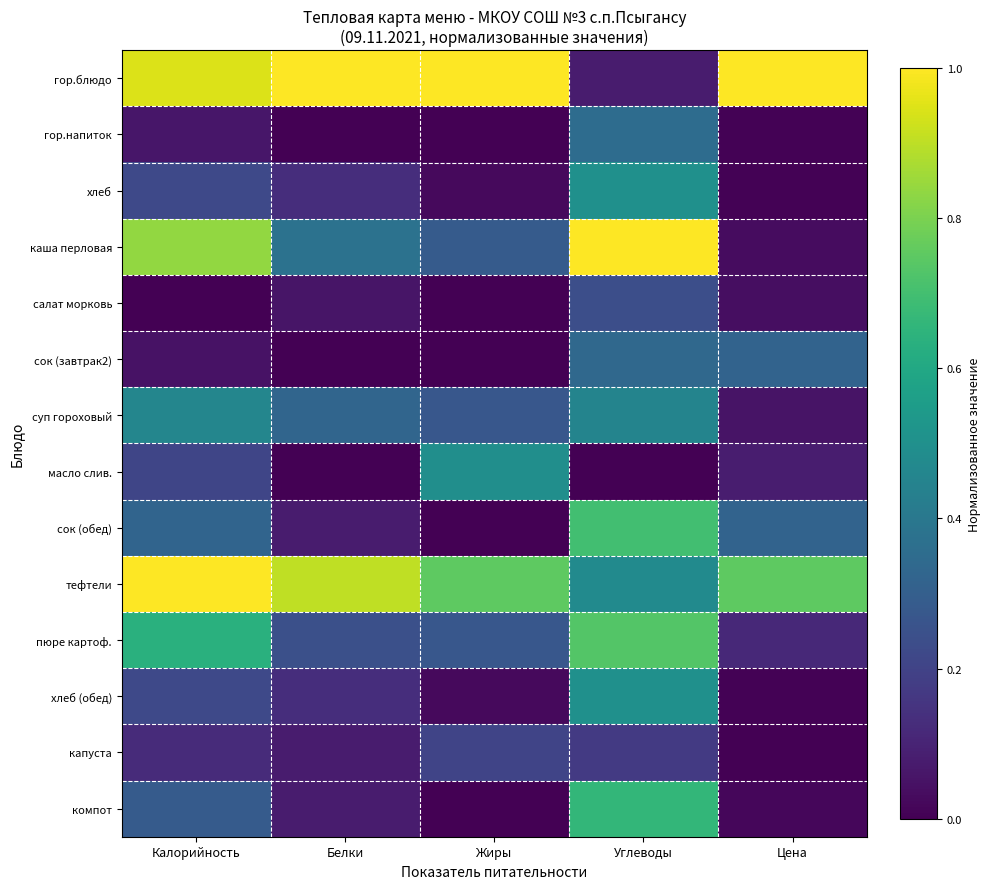

Which series has the largest total across all categories?

гор.блюдо